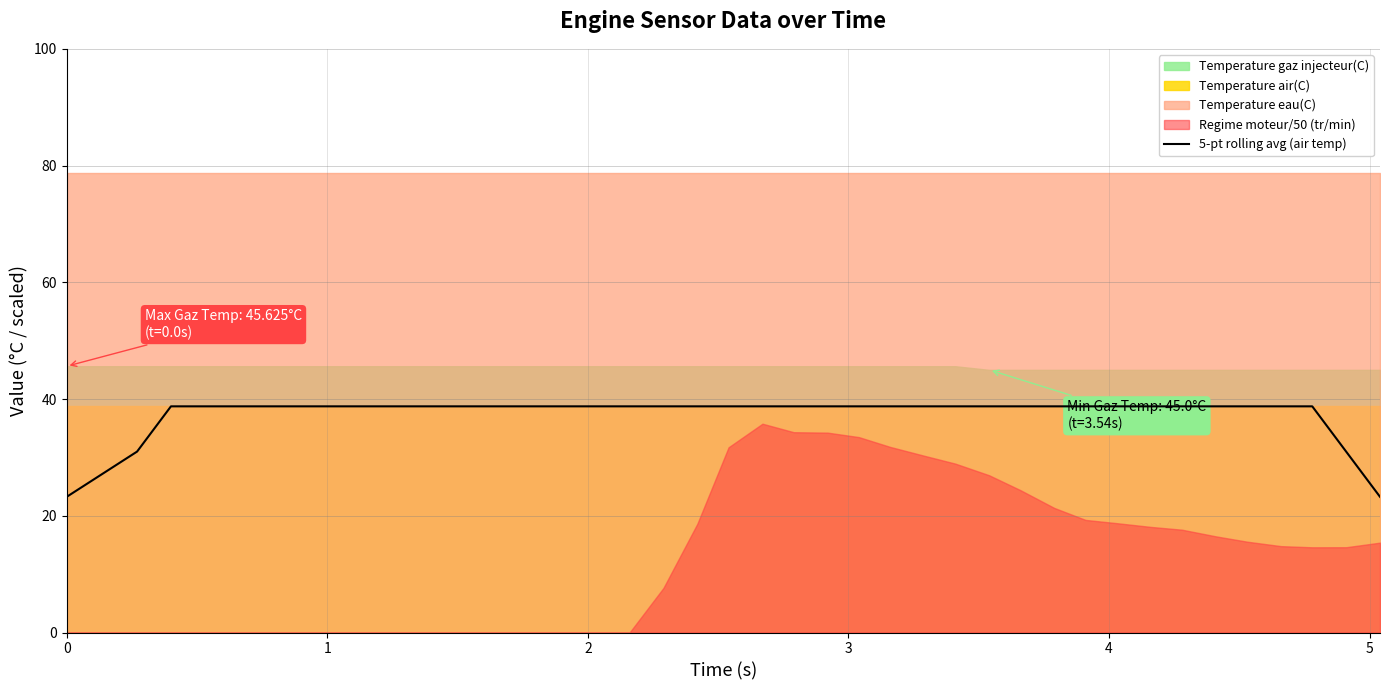

True or false: there are more than 1 points higher than both neighbors.

False